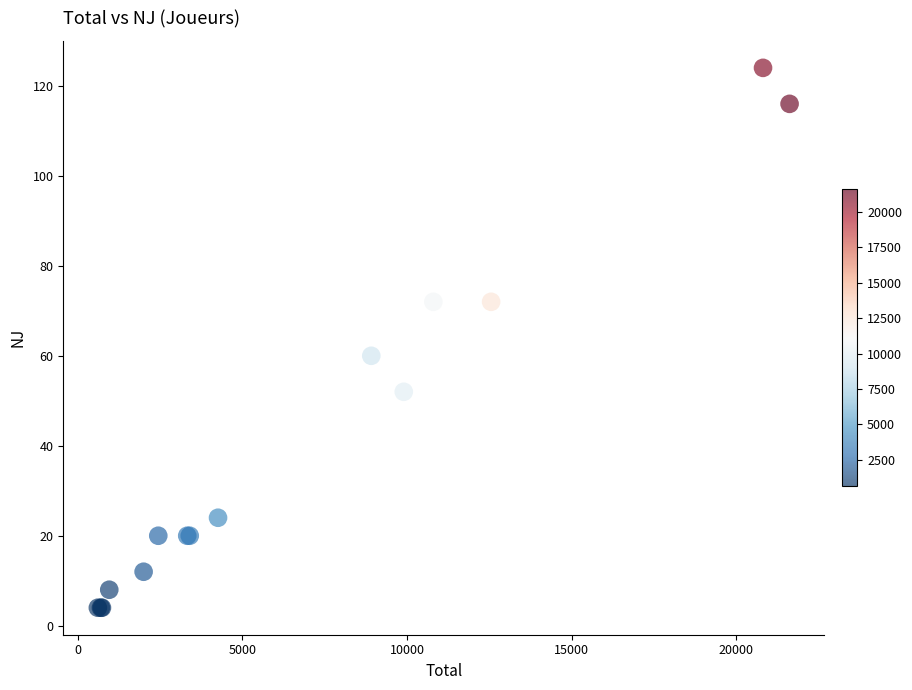

What Y value in the scatter plot is closest to 64?

60